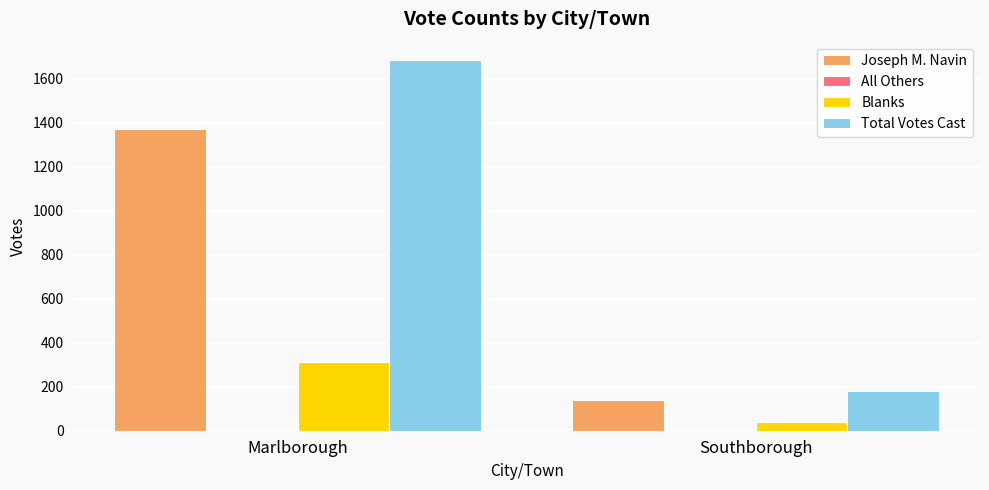

What is the sum of the Total Votes Cast values at Marlborough and Southborough?

1865